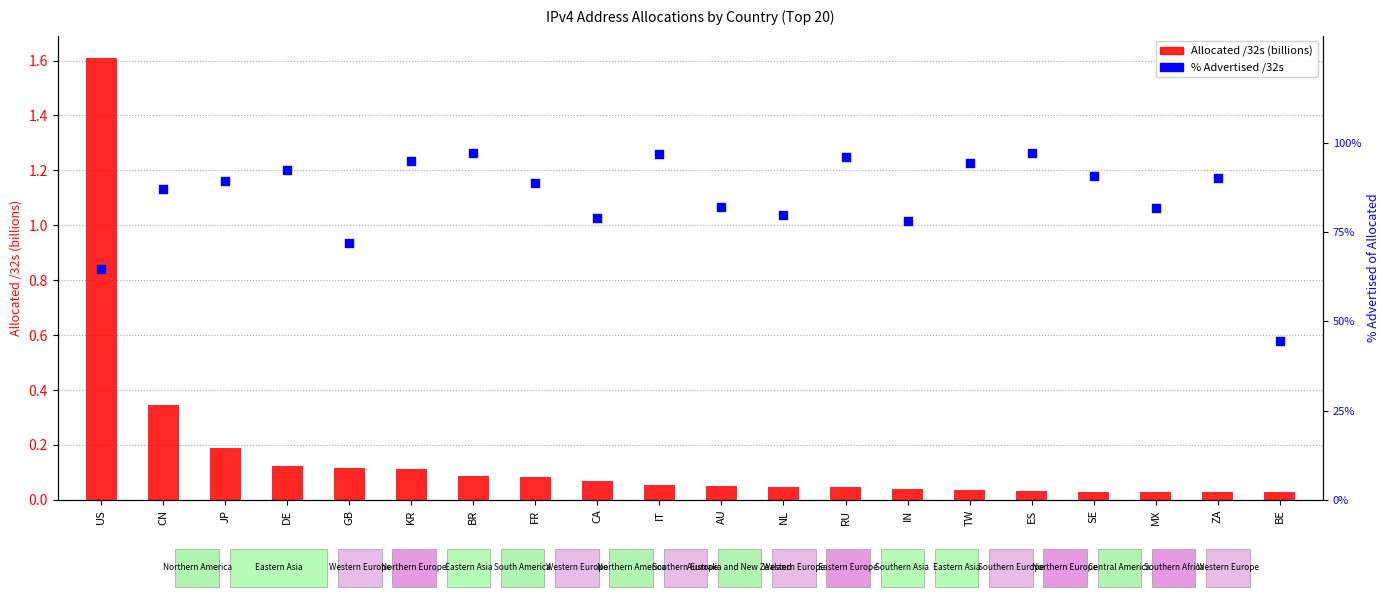

What are all the series names shown in the legend?

Allocated /32s (billions), % Advertised /32s